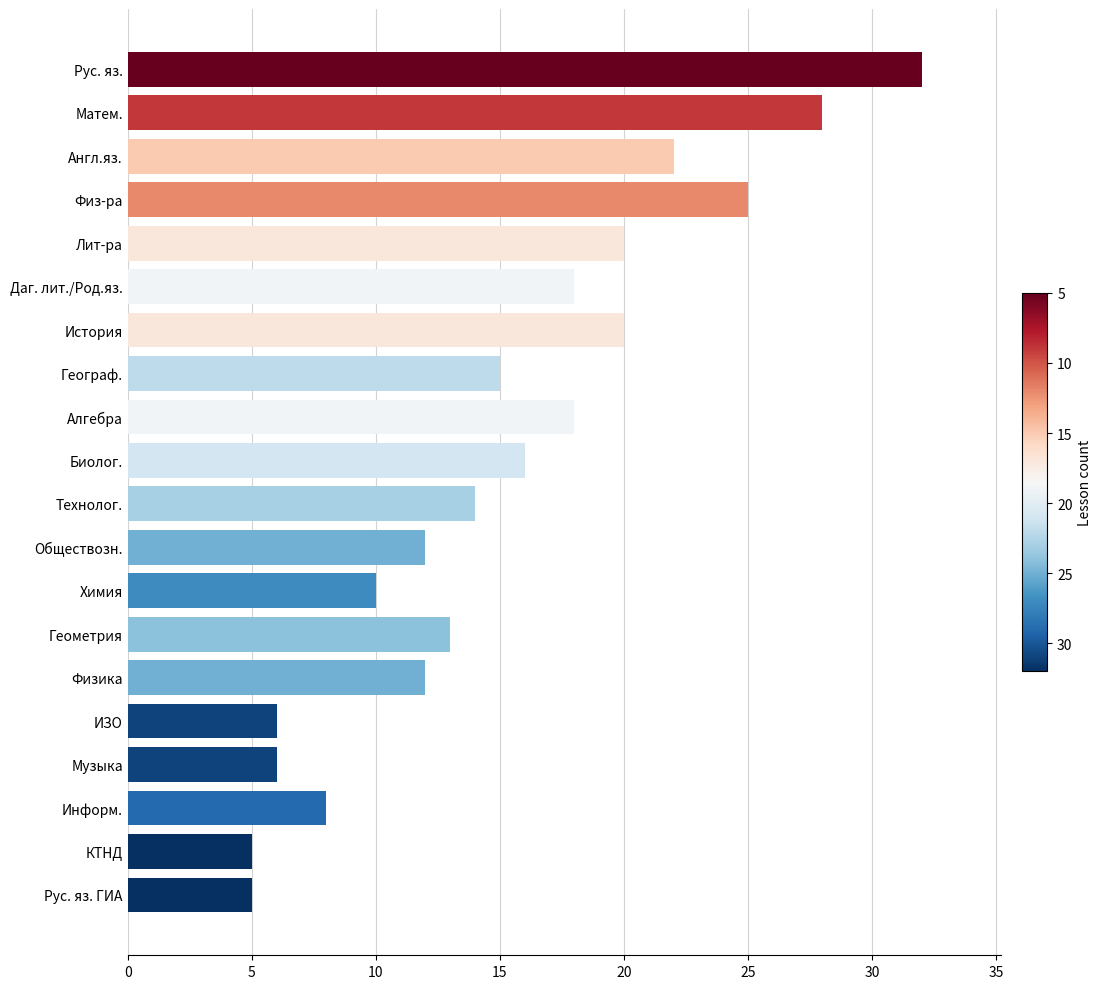

What is the approximate value at Химия?

10